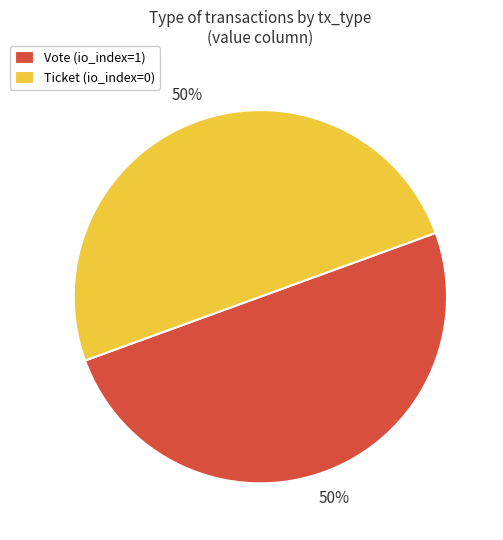

Is it true that Ticket (io_index=0) is 50% of the pie?

True